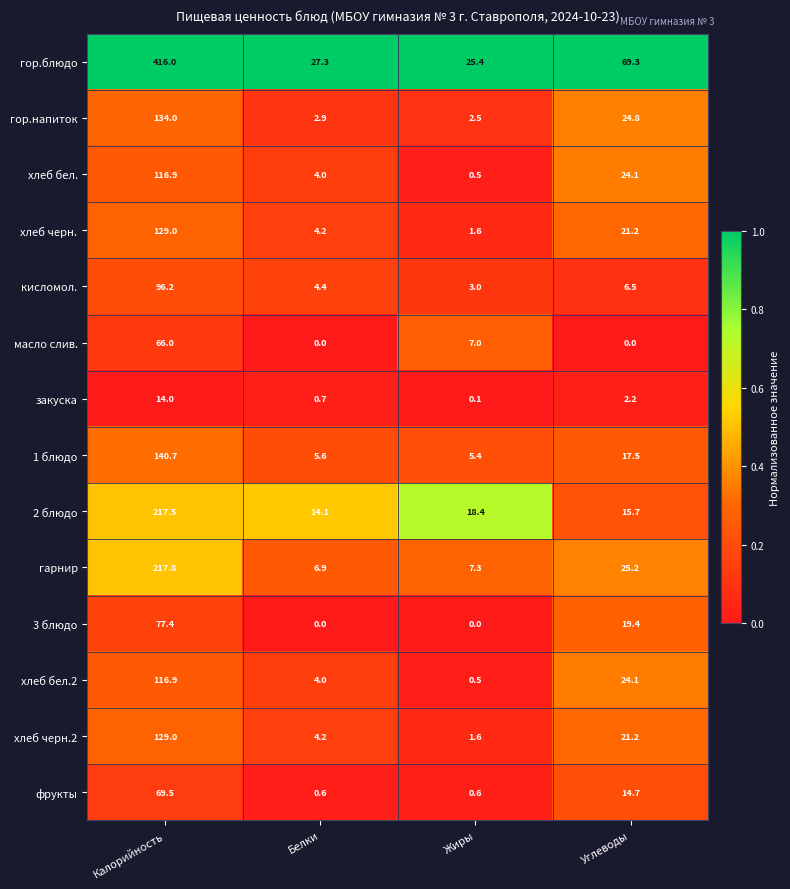

List the labels in order of хлеб бел.2 value, largest first.

Калорийность, Углеводы, Белки, Жиры